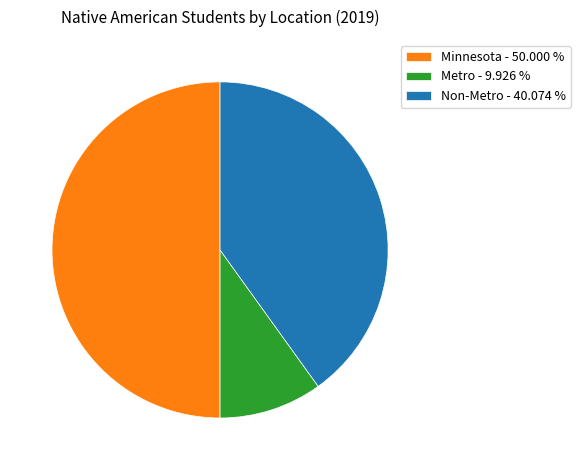

Which slice is the largest?

Minnesota